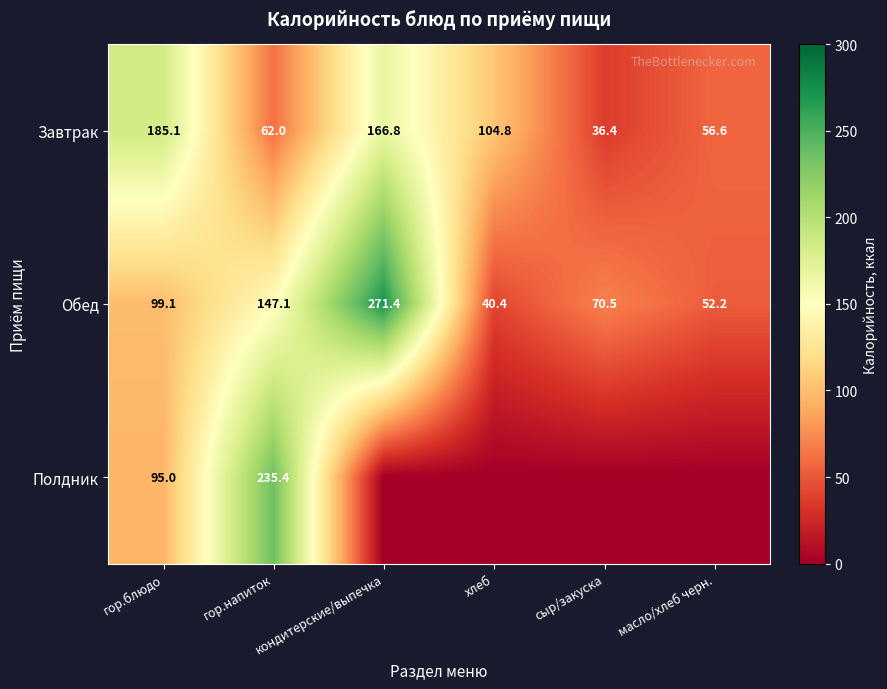

What is the difference between the second highest and minimum values in the Обед series?

106.7